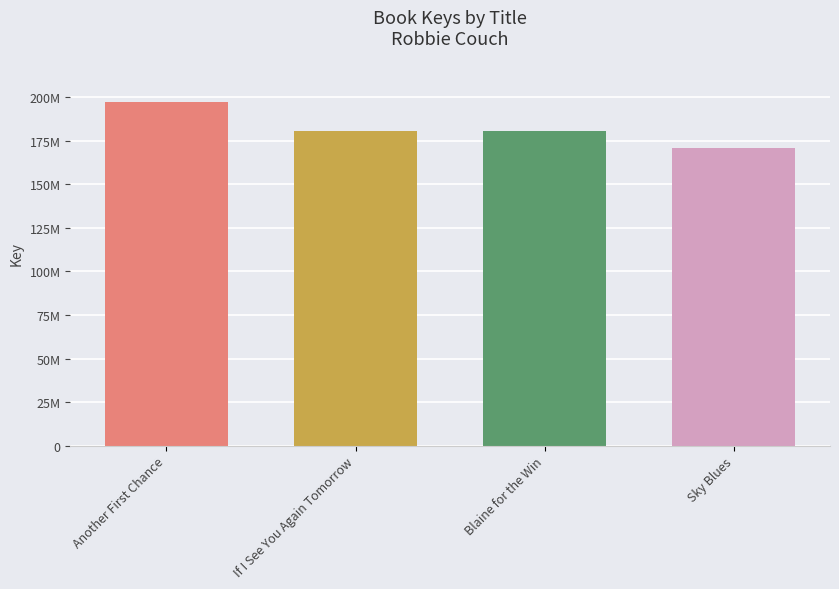

What is the difference between the maximum and minimum values?

26530264